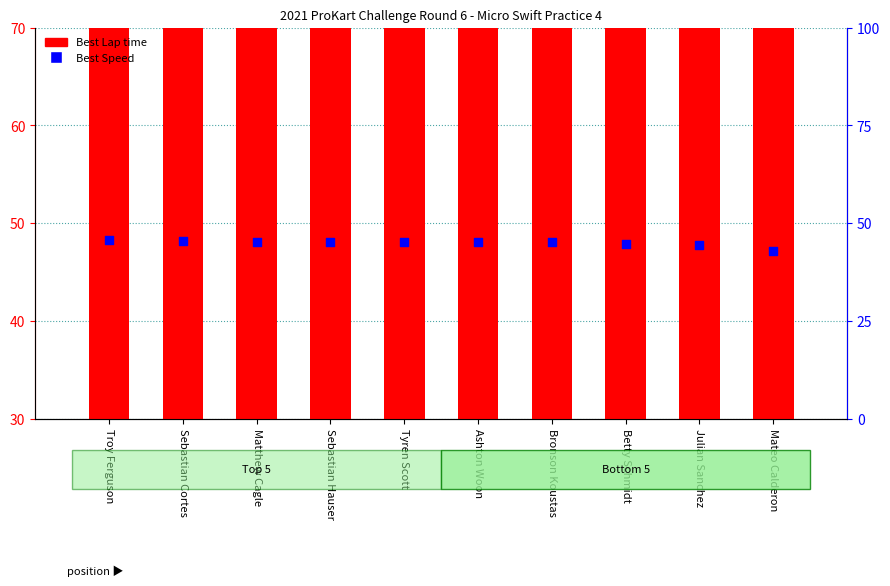

What is the total value across all series at Sebastian Cortes?

91.7